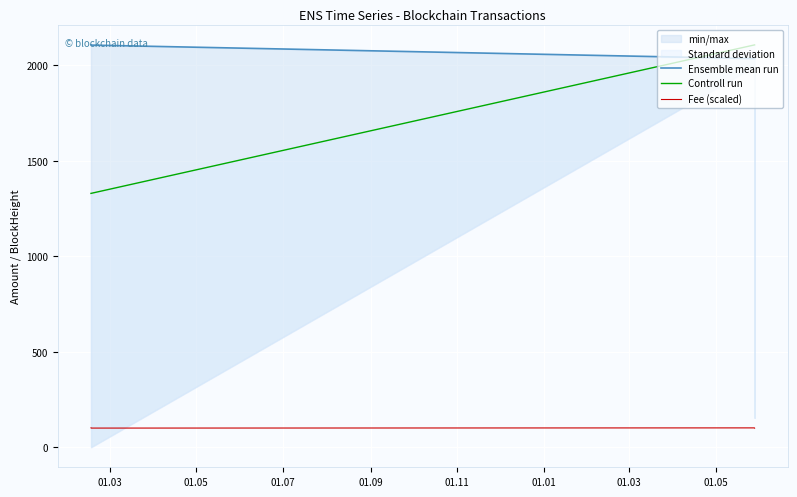

True or false: Ensemble mean run has more than 1 interior local peaks.

False